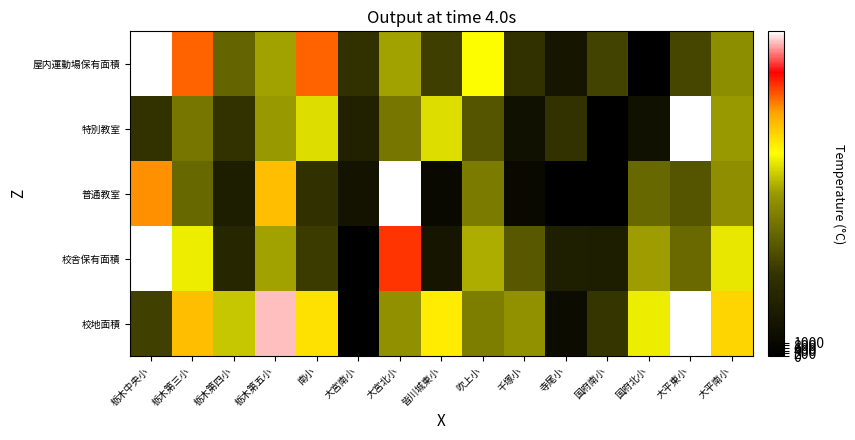

Reading left to right, transcribe all the data shown in this chart.

校地面積: 栃木中央小=6833.1	栃木第三小=17067.7	栃木第四小=13332.9	栃木第五小=23216.5	南小=15970.5	大宮南小=0.0	大宮北小=11452.3	皆川城東小=15598.2	吹上小=10371.0	千塚小=11599.4	寺尾小=1471.2	国府南小=6186.1	国府北小=14522.3	大平東小=24000.0	大平南小=16369.3
校舎保有面積: 栃木中央小=24000.0	栃木第三小=14496.5	栃木第四小=4585.8	栃木第五小=12259.0	南小=6546.8	大宮南小=0.0	大宮北小=20042.7	皆川城東小=2584.5	吹上小=12641.1	千塚小=8181.0	寺尾小=3570.1	国府南小=3459.5	国府北小=12183.5	大平東小=9257.1	大平南小=14295.4
普通教室: 栃木中央小=18285.7	栃木第三小=9142.9	栃木第四小=3428.6	栃木第五小=17142.9	南小=5714.3	大宮南小=2285.7	大宮北小=24000.0	皆川城東小=1142.9	吹上小=10285.7	千塚小=1142.9	寺尾小=0.0	国府南小=0.0	国府北小=9142.9	大平東小=8000.0	大平南小=11428.6
特別教室: 栃木中央小=6000.0	栃木第三小=10000.0	栃木第四小=6000.0	栃木第五小=12000.0	南小=14000.0	大宮南小=4000.0	大宮北小=10000.0	皆川城東小=14000.0	吹上小=8000.0	千塚小=2000.0	寺尾小=6000.0	国府南小=0.0	国府北小=2000.0	大平東小=24000.0	大平南小=12000.0
屋内運動場保有面積: 栃木中央小=24000.0	栃木第三小=19200.0	栃木第四小=9000.0	栃木第五小=12240.0	南小=19200.0	大宮南小=5820.0	大宮北小=12240.0	皆川城東小=6720.0	吹上小=15000.0	千塚小=5820.0	寺尾小=2700.0	国府南小=7020.0	国府北小=0.0	大平東小=7200.0	大平南小=11340.0